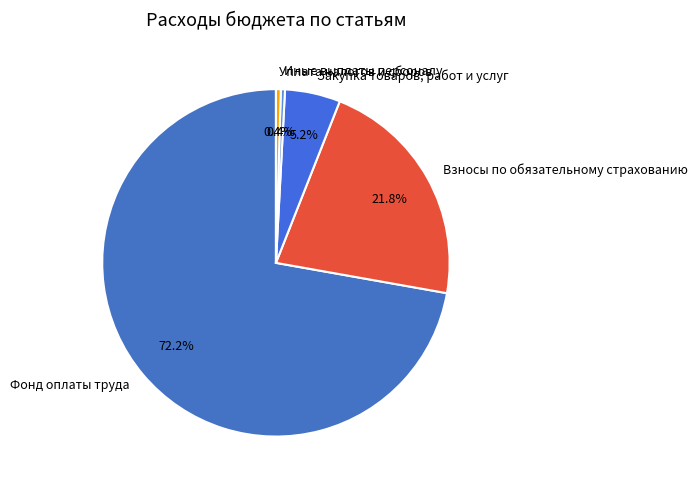

Is it true that Фонд оплаты труда is 72% of the pie?

True